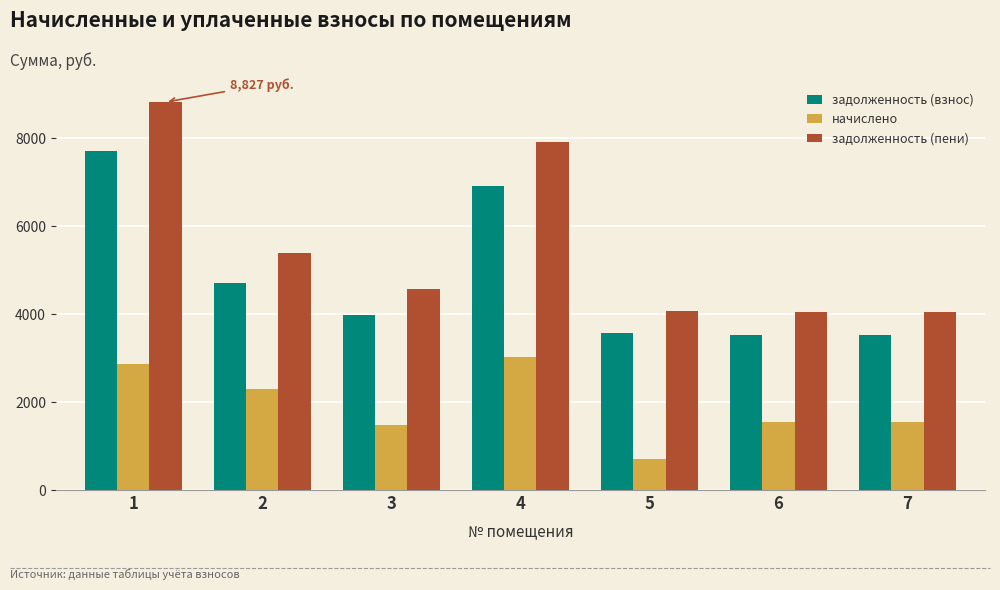

How many values in the начислено series are below 1553?

3